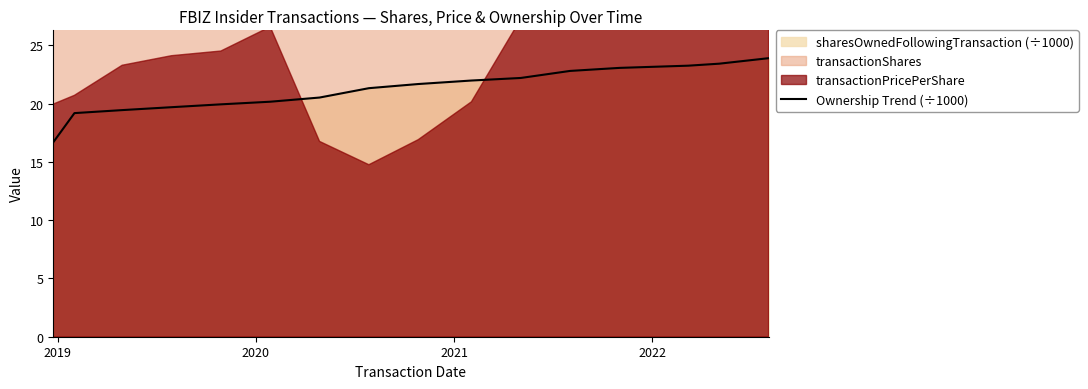

What is the difference between the maximum and minimum values?

7.2